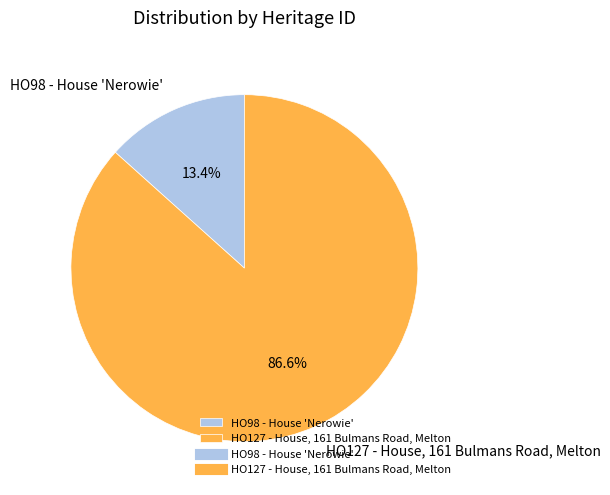

Which slice is the largest?

HO127 - House, 161 Bulmans Road, Melton